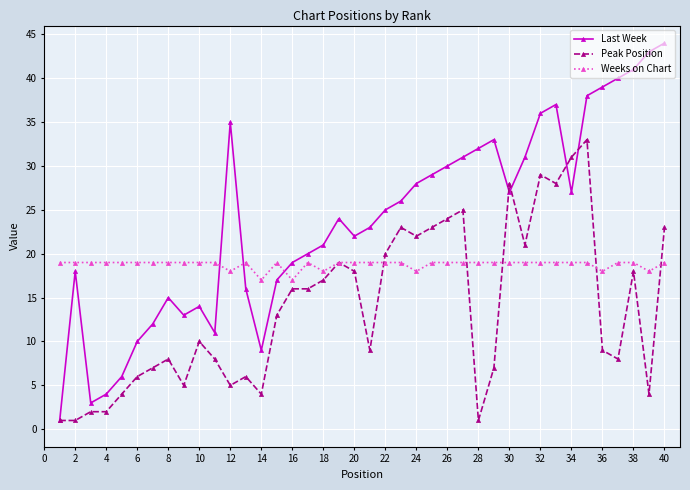

What is the greatest value displayed?

44